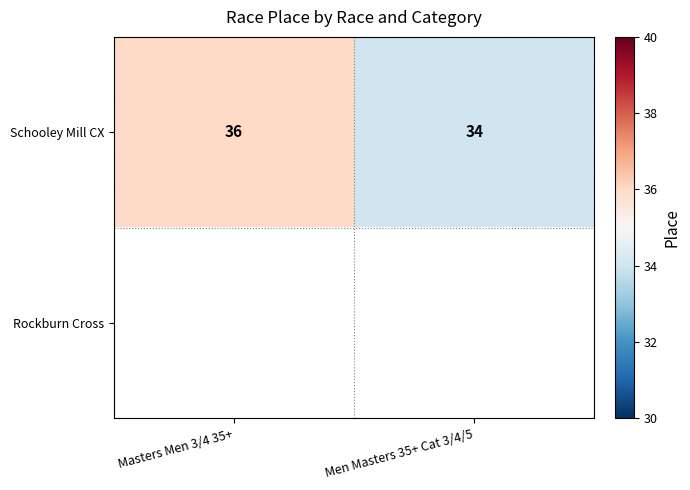

Which category has the highest value in the Schooley Mill CX series?

Masters Men 3/4 35+